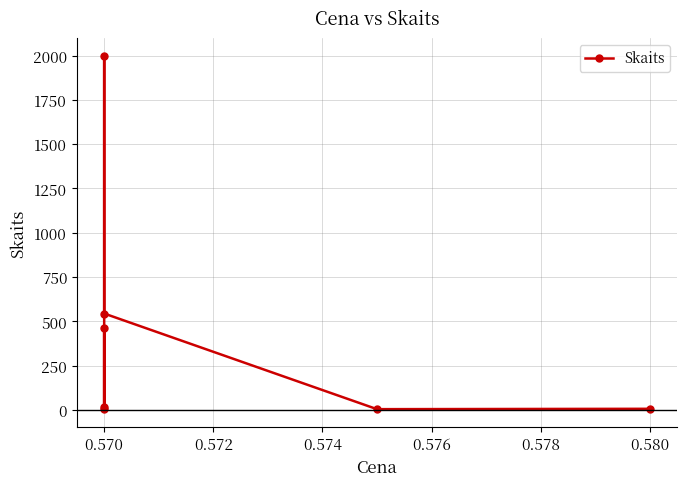

Reading left to right, what are all the values shown in this chart?

17	463	4	2000	544	4	6